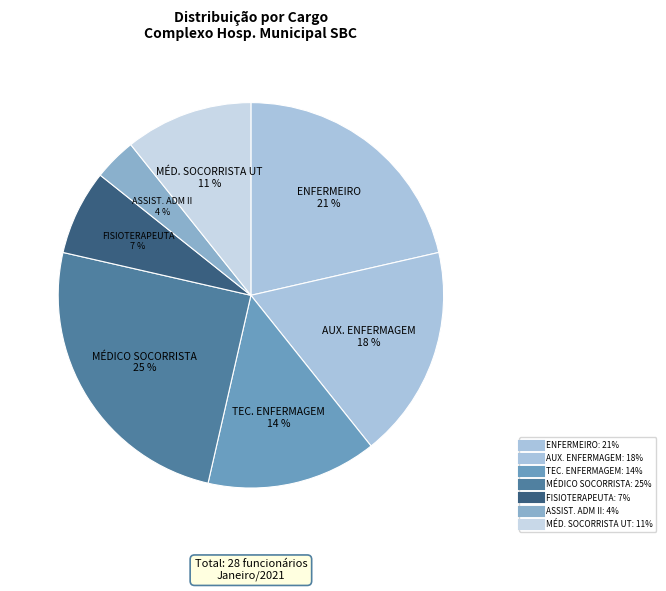

Count the number of slices in the pie.

7